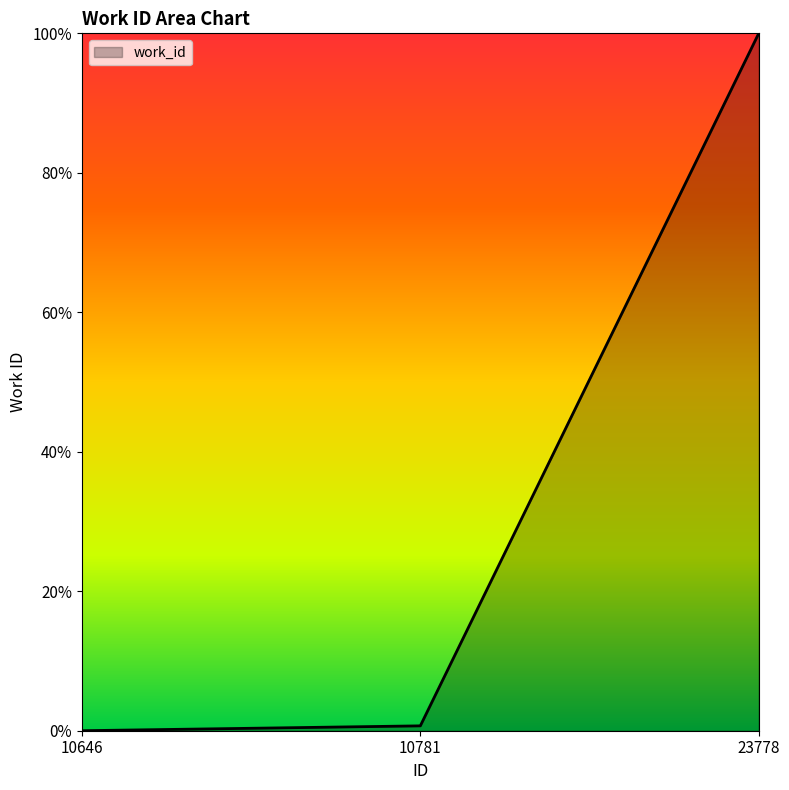

Which label corresponds to the largest value in the chart?

23778